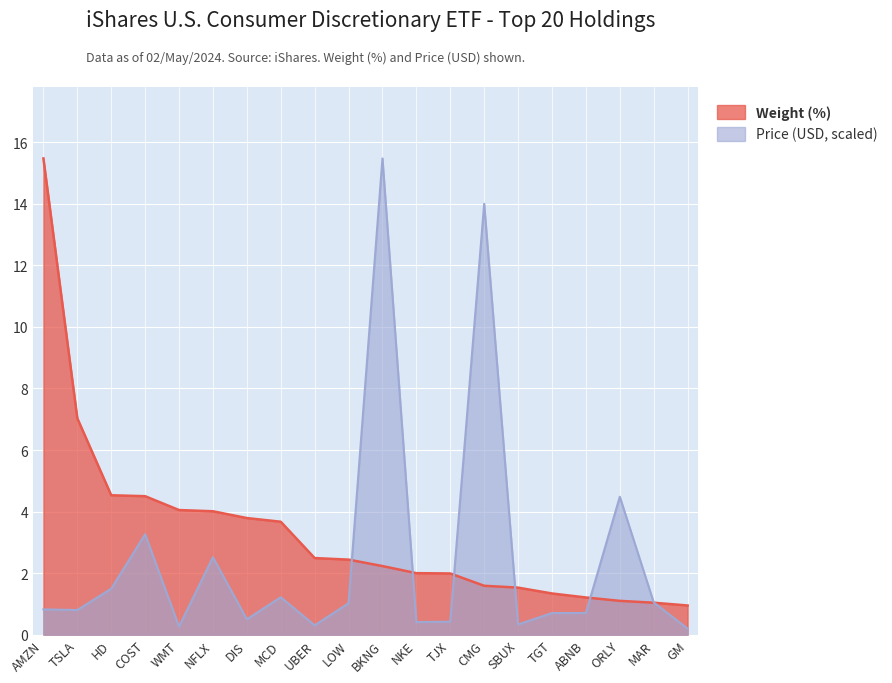

The Weight (%) series shows 2.0 at TJX. True or false?

True